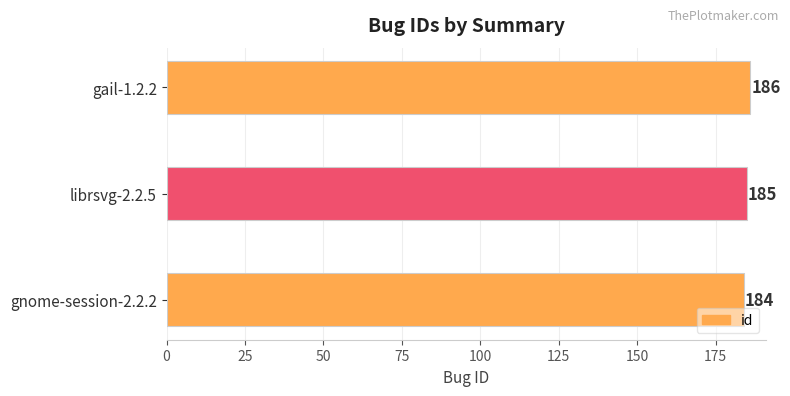

Which has a higher value, gnome-session-2.2.2 or gail-1.2.2?

gail-1.2.2